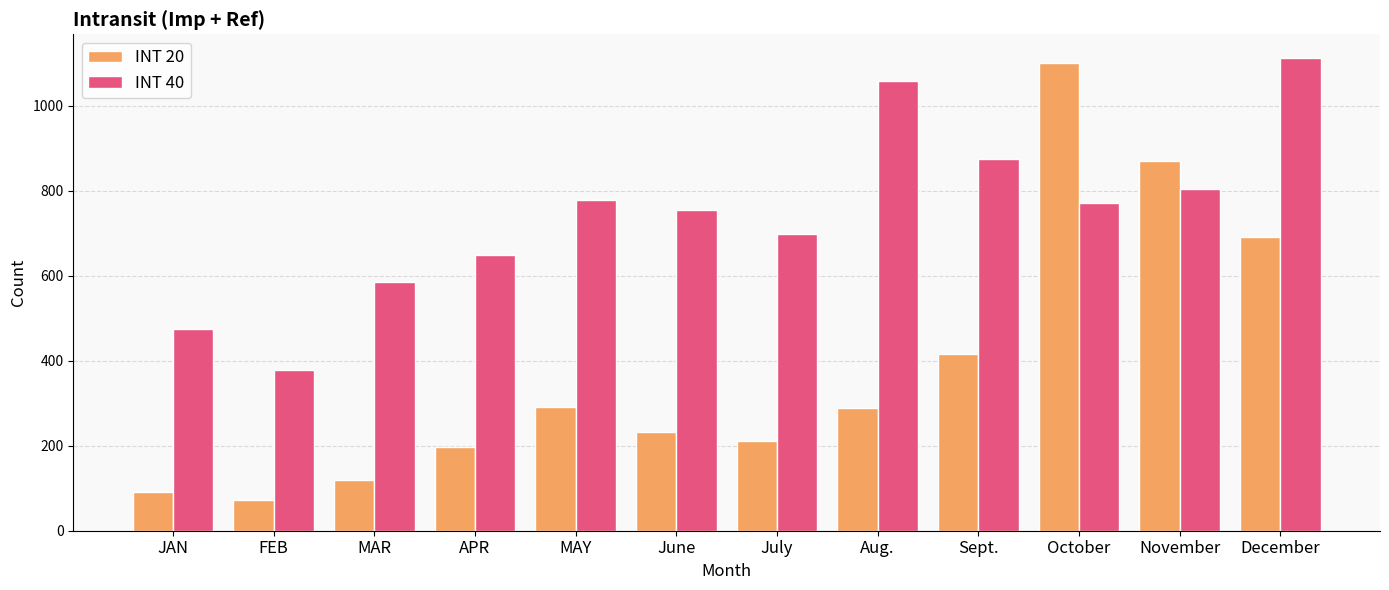

True or false: INT 20 has a value of 233 at June.

True